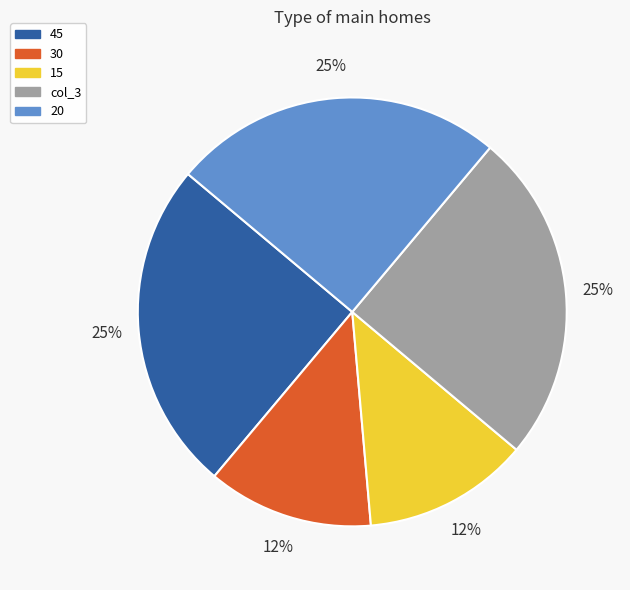

Is it true that 20 is 31% of the pie?

False